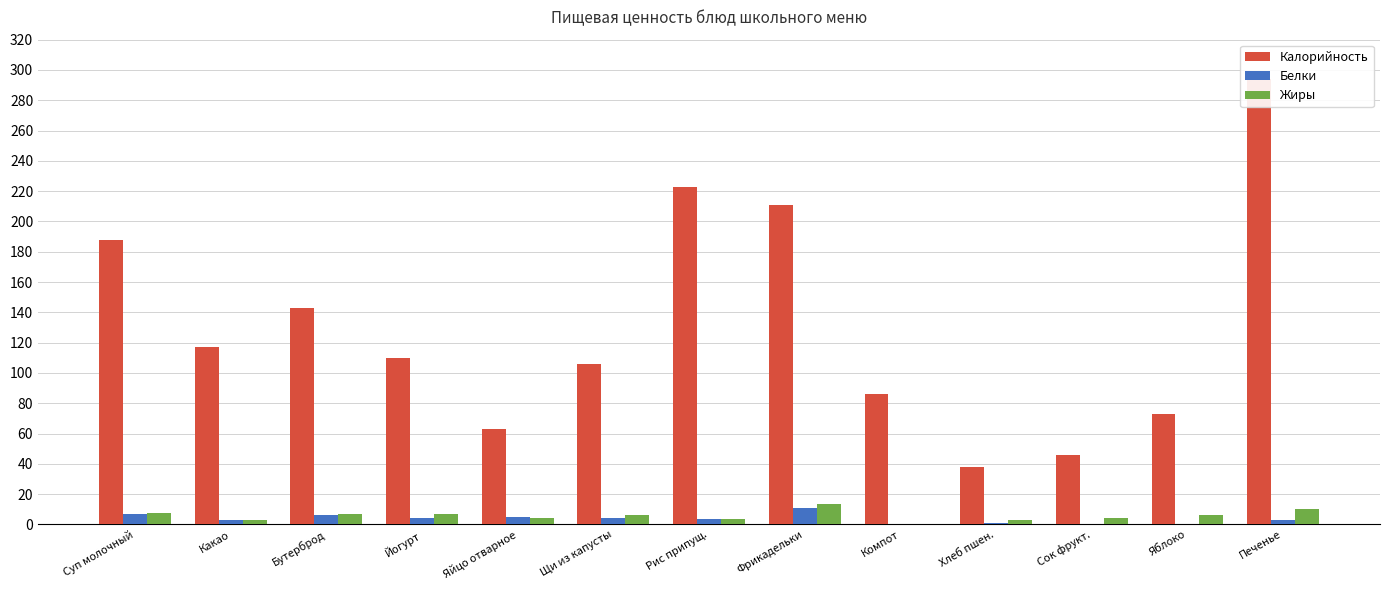

What is the difference between the maximum and minimum values in the Калорийность series?

256.0